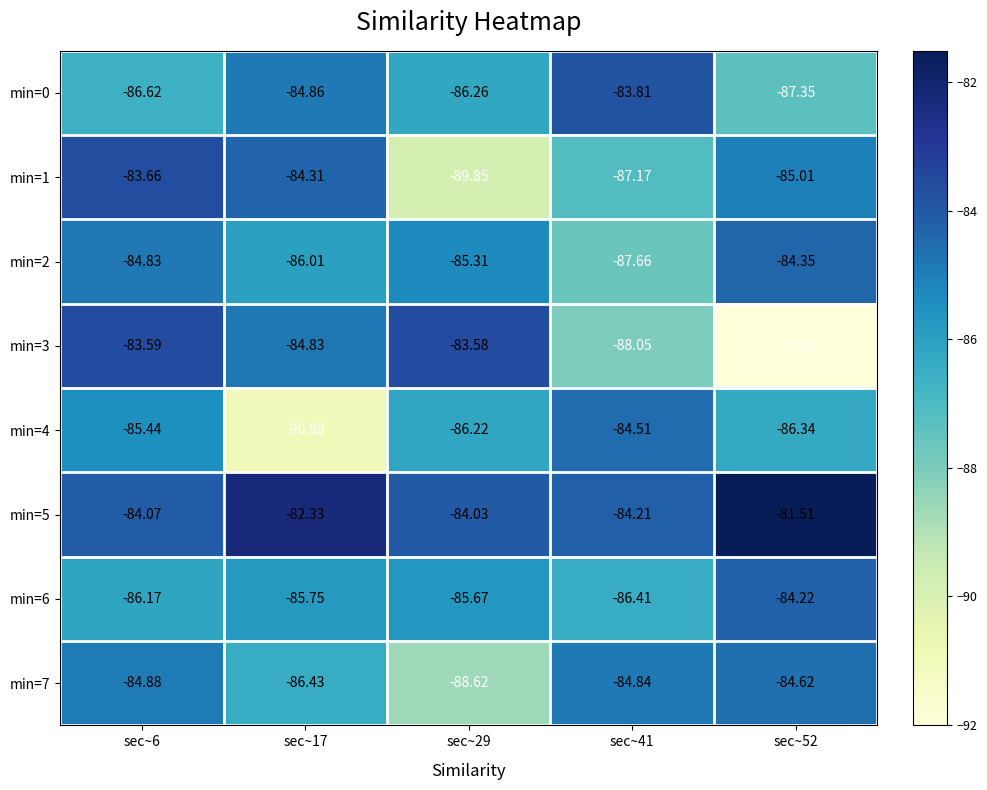

What is the total value across all series at sec~52?

-685.4